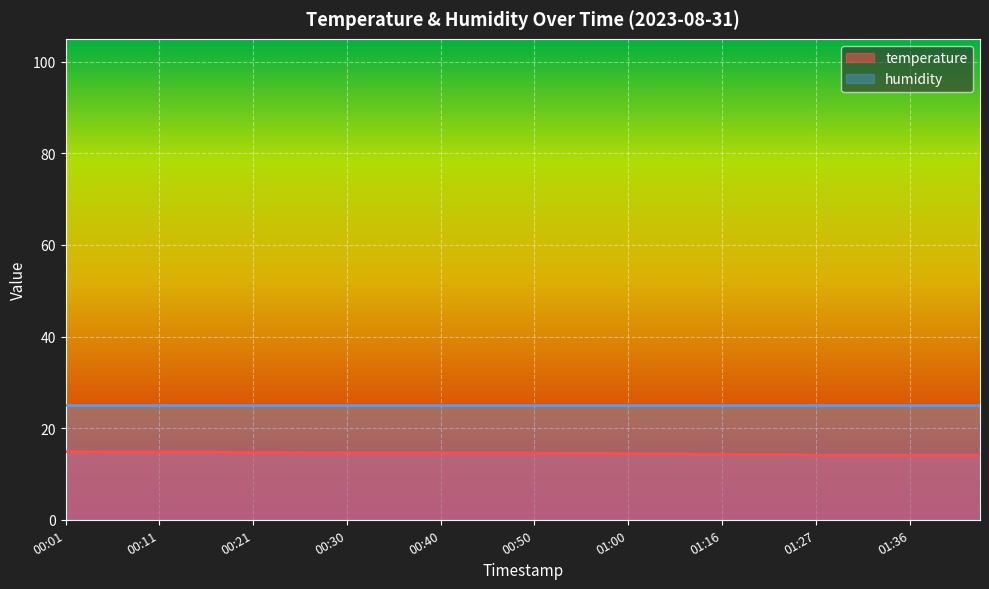

What is the value of the 9th point from the left?

14.7